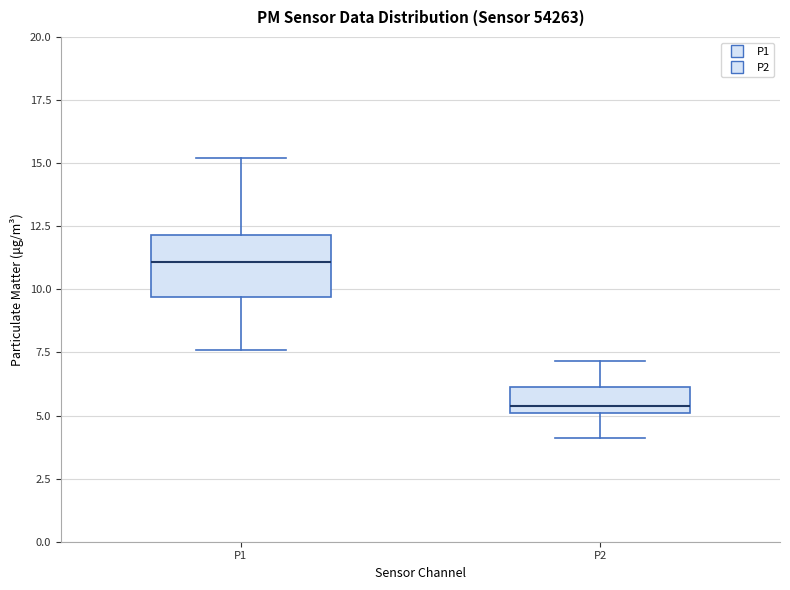

Which box has the lowest median line?

P2